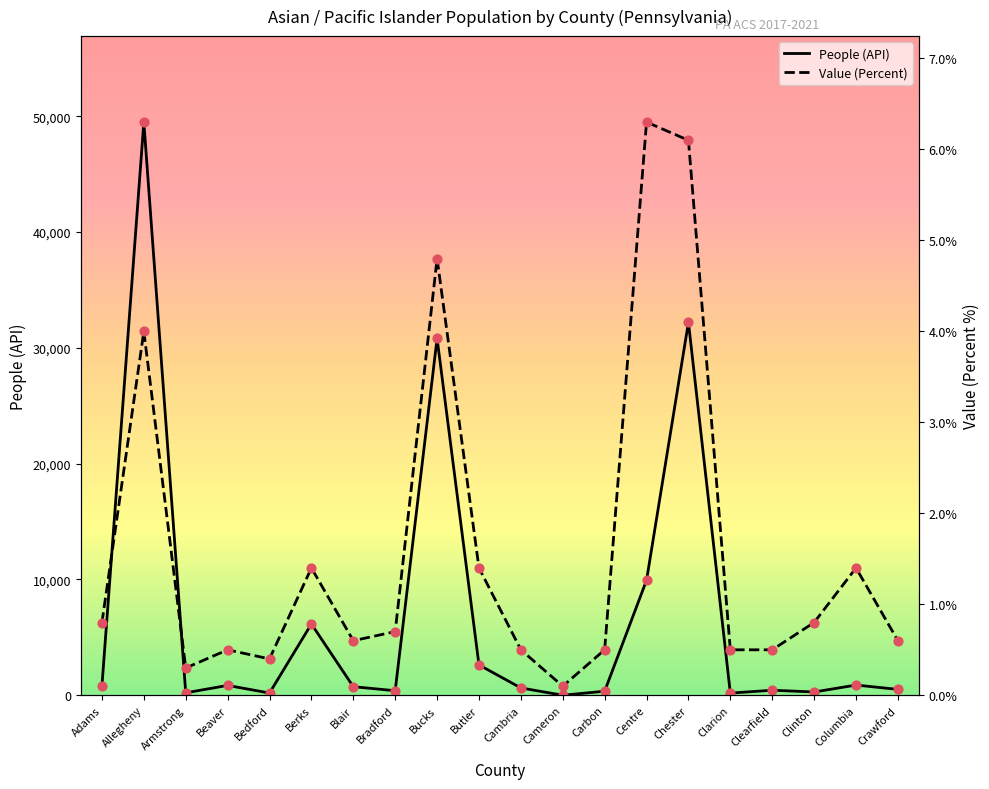

At which category is the sum across all series the highest?

Allegheny